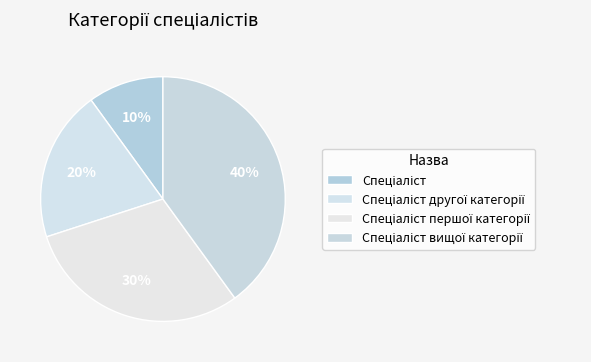

Which category has the biggest portion of the pie?

Спеціаліст вищої категорії